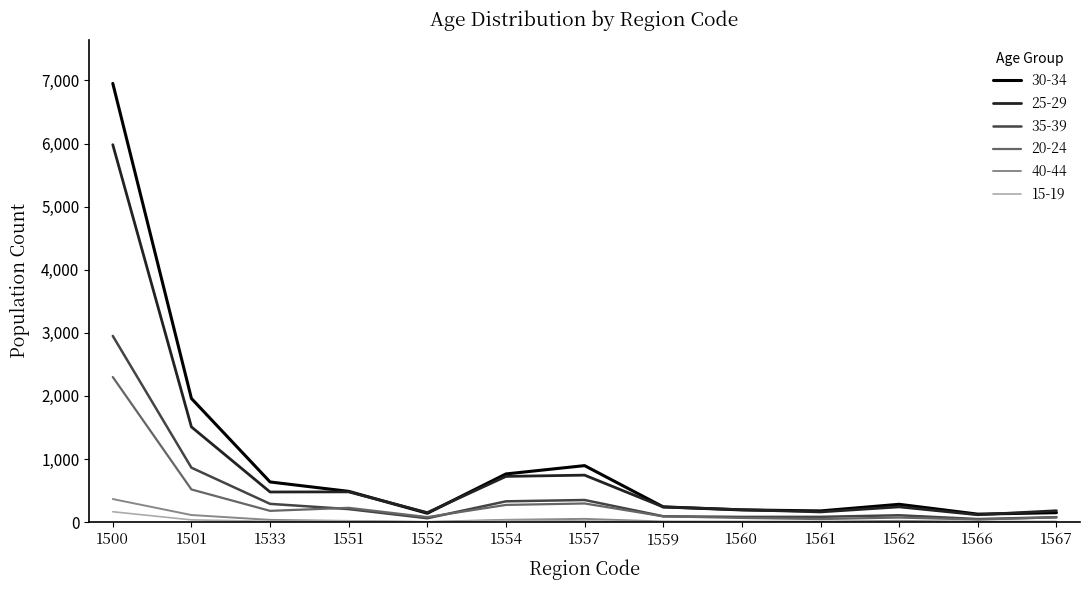

Where is the first local minimum for 30-34?

1552